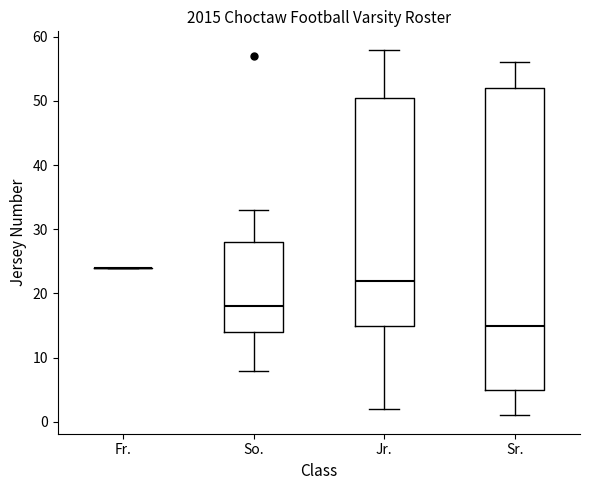

Reading left to right, transcribe this box plot: for each box, give where its median line is, the range the box spans, and where its two whiskers end, as read against the y-axis. The values are not printed on the chart, so give them approximately, as read against the axis.

Fr.: box collapsed to a line at 24, whiskers 24 to 24
So.: median 18, box 14 to 28, whiskers 8 to 33
Jr.: median 22, box 15 to 51, whiskers 2 to 58
Sr.: median 15, box 5 to 52, whiskers 1 to 56